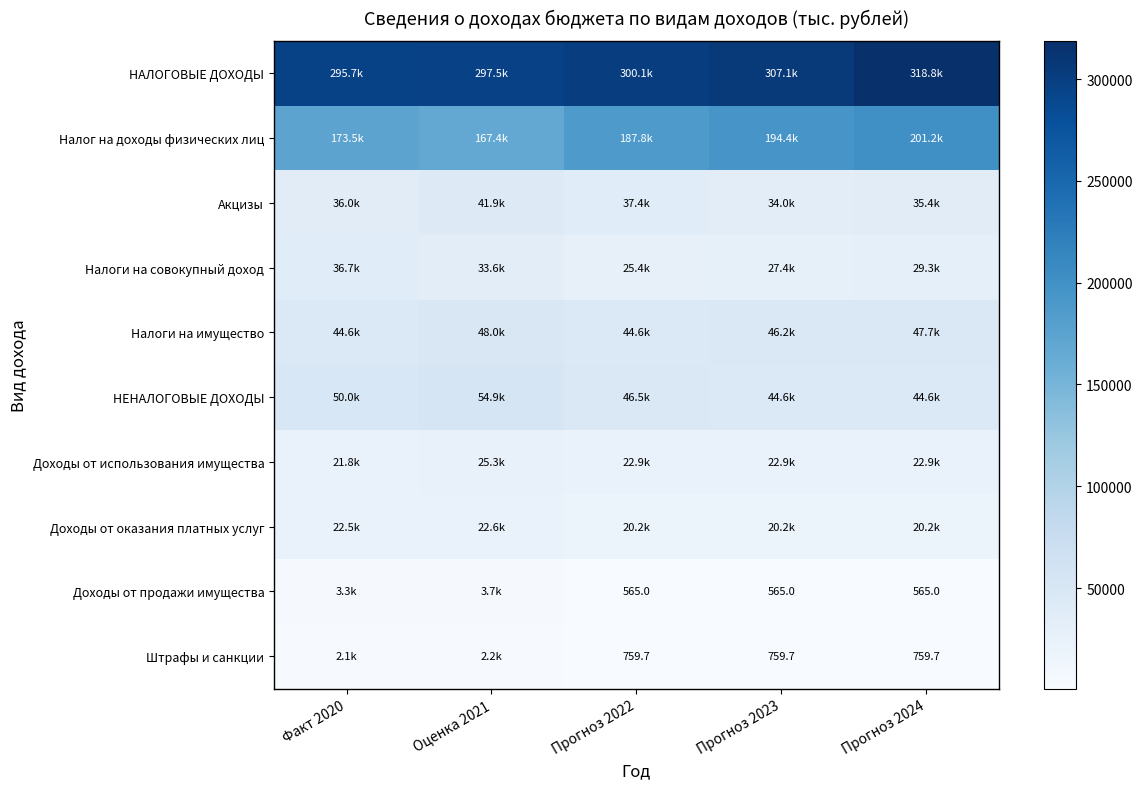

True or false: Акцизы has a value of 9961.0 at Прогноз 2024.

False